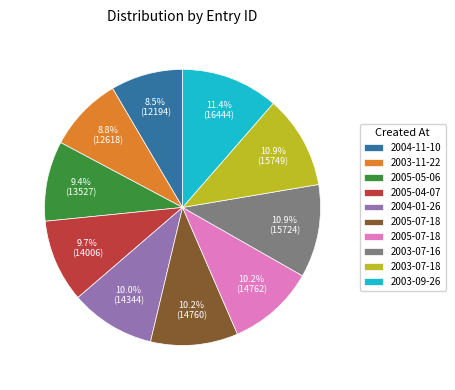

Does any single category account for the majority?

No